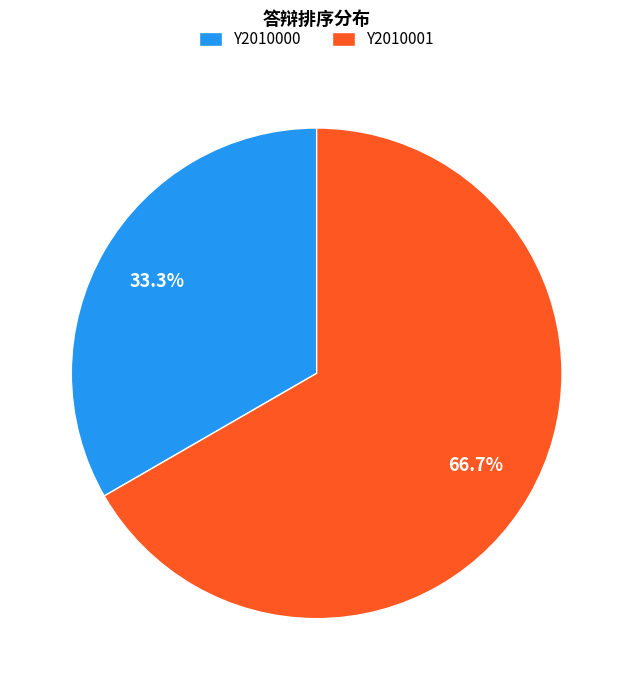

Which has a higher value, Y2010000 or Y2010001?

Y2010001